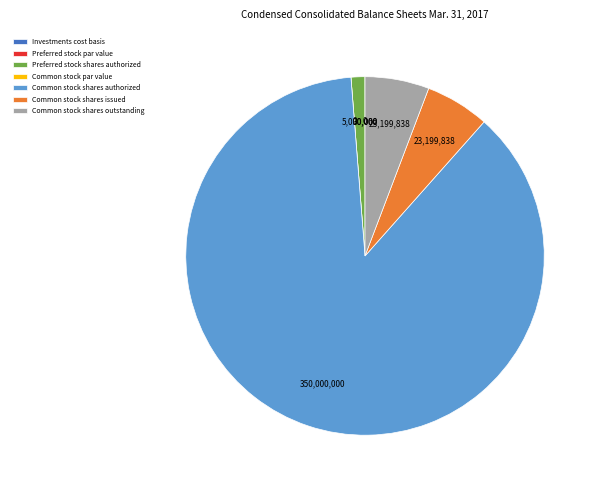

Which category has the biggest portion of the pie?

Common stock shares authorized